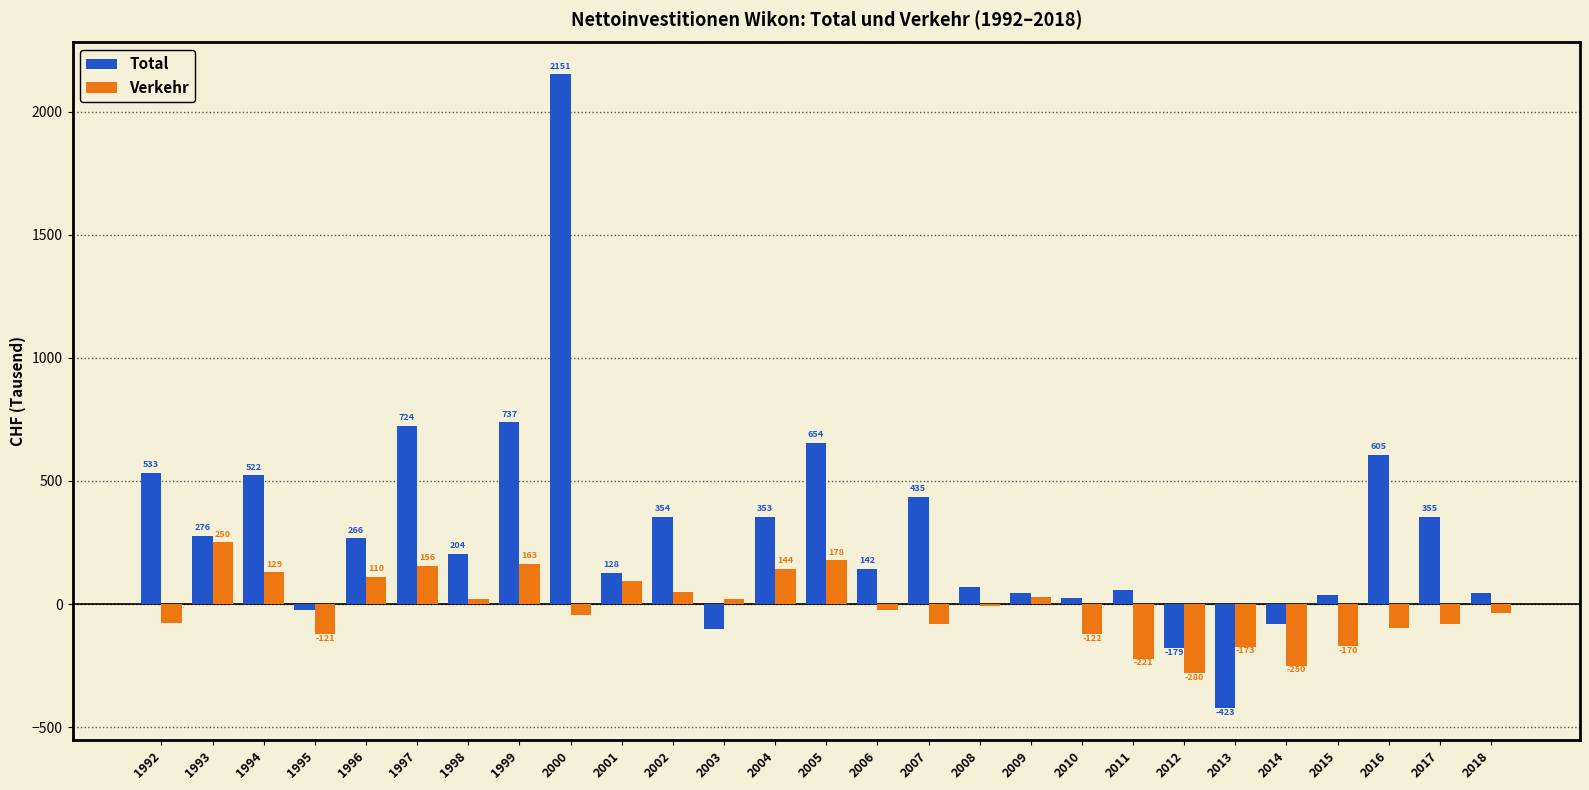

At which label does Total first exceed 204?

1992